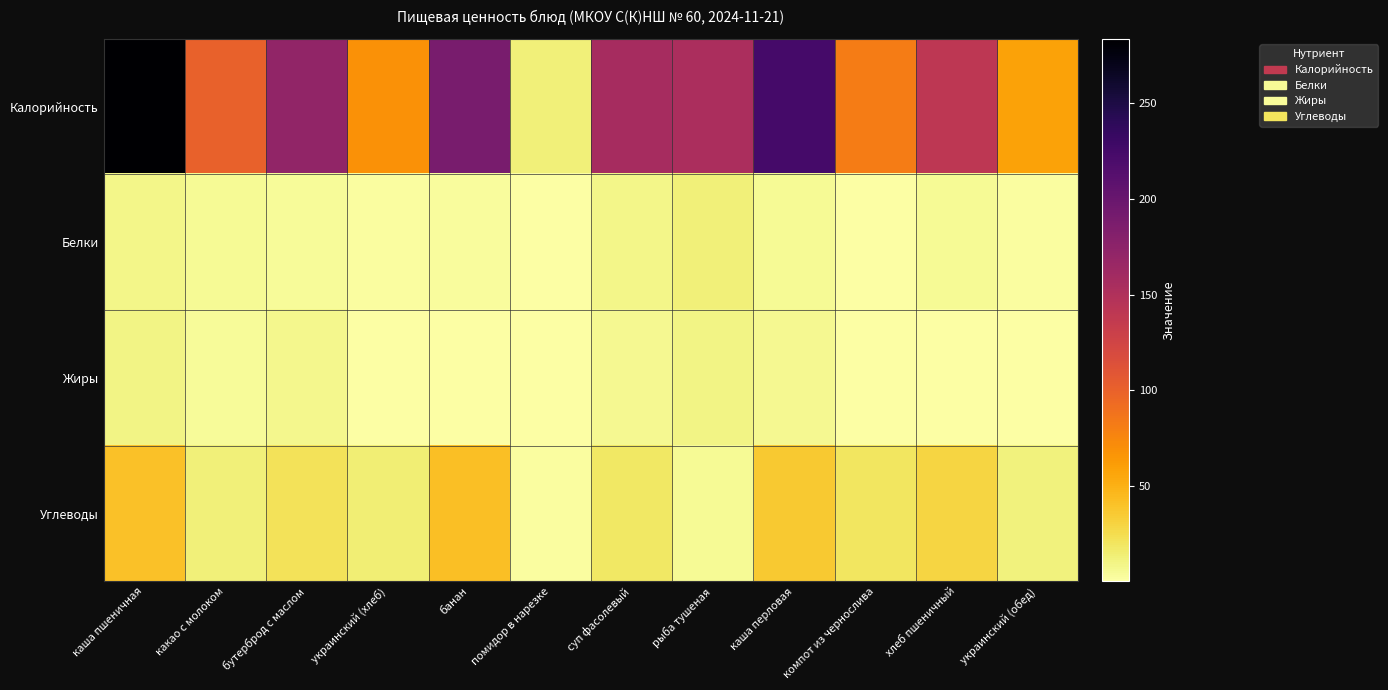

Which series has the widest spread of values?

Калорийность